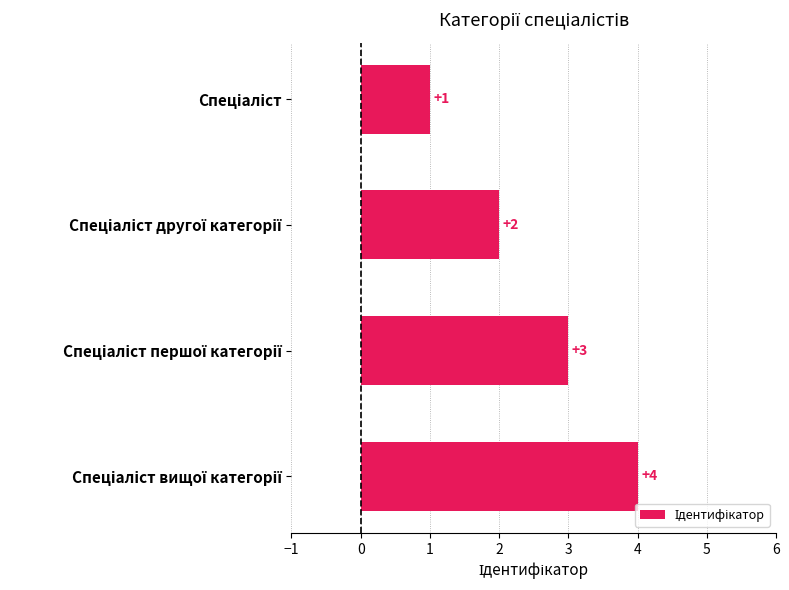

How many values are between 2 and 4?

3